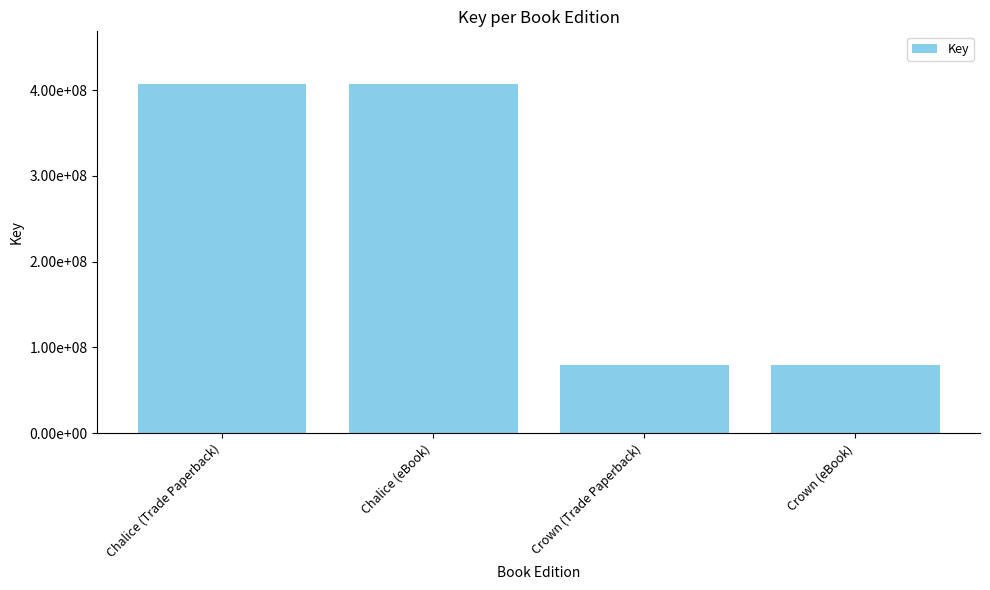

What is the label of the 1st bar from the right?

Crown (eBook)